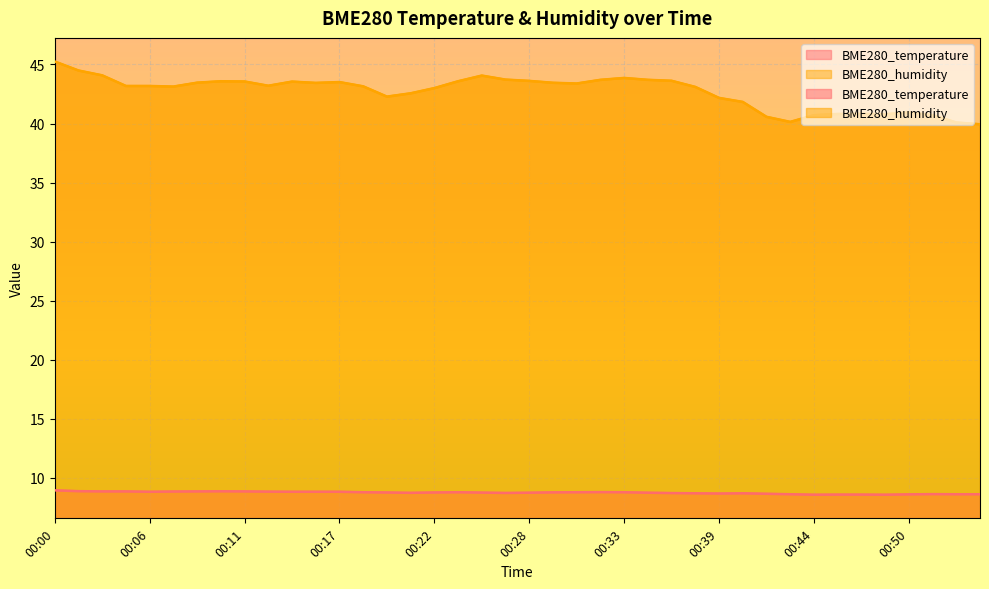

True or false: BME280_humidity has a value of 43.7 at 00:35.

True